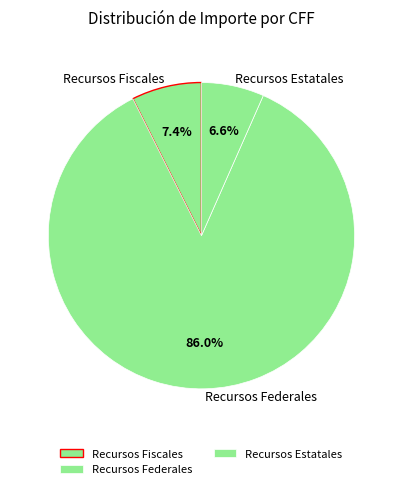

Is Recursos Federales the majority of the pie?

Yes